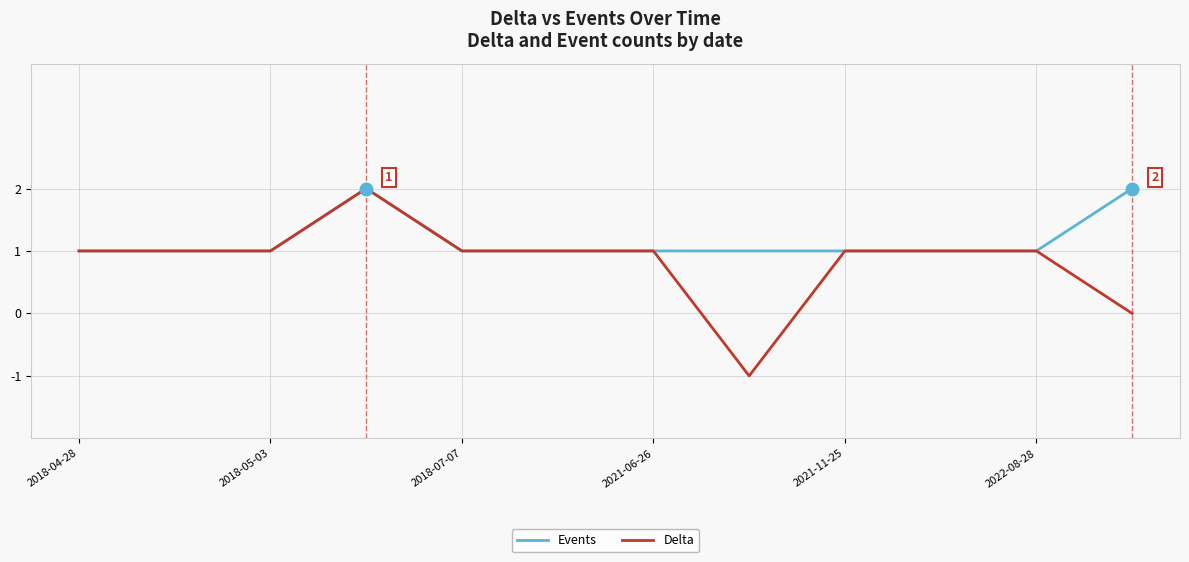

Which series has the widest spread of values?

Delta